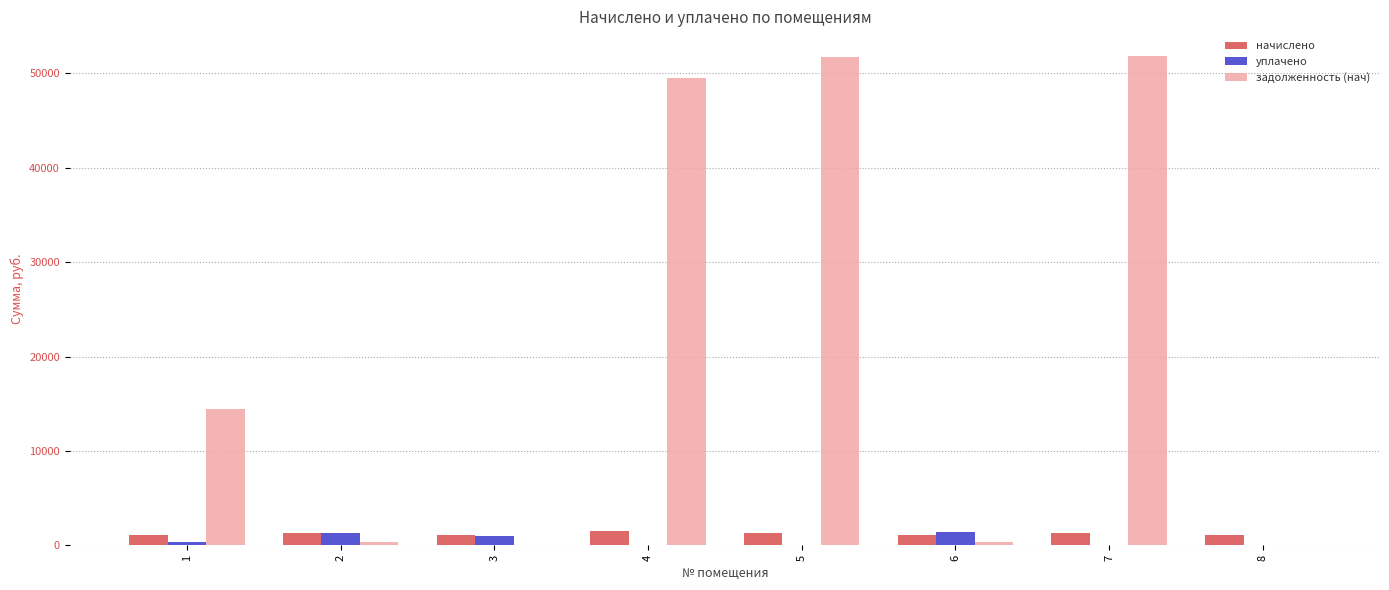

What is the sum of all уплачено values?

4050.7